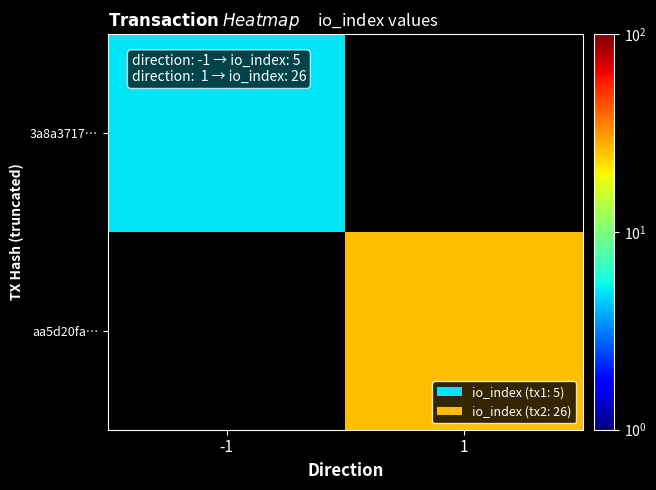

True or false: aa5d20fa… has a value of 26.0 at 1.

True